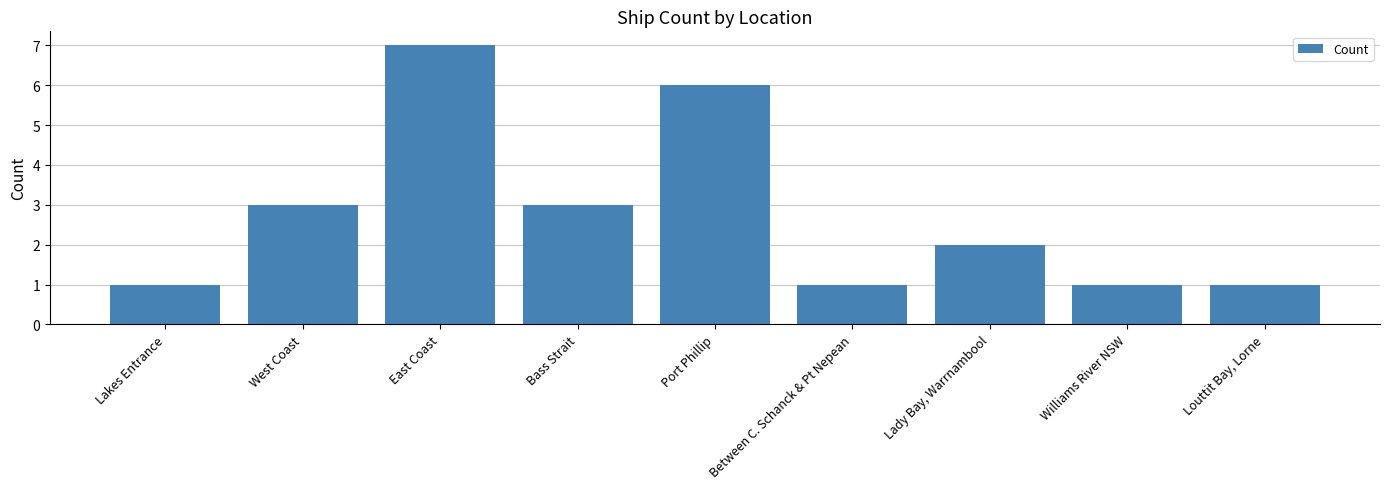

At which category does the chart reach its peak across all series?

East Coast